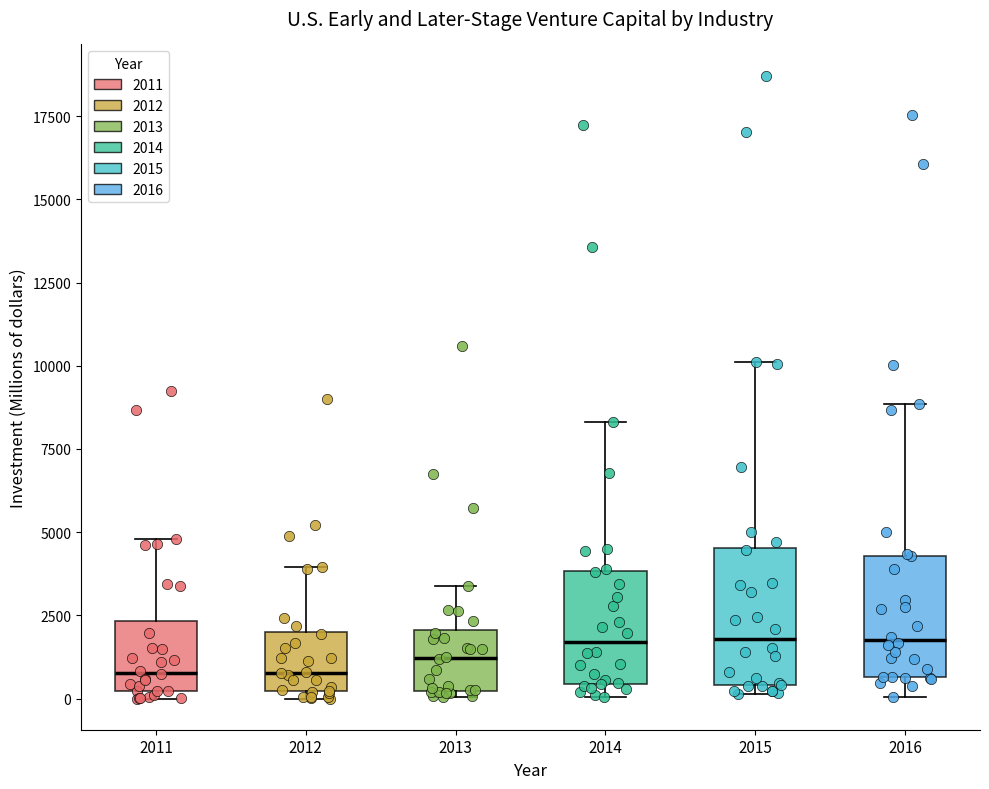

Reading left to right, read every box against the y-axis: the position of its median line, the range the box covers, and the ends of its whiskers. The values are not printed on the chart, so give them approximately, as read against the axis.

2011: median 1000, box 0 to 2500, whiskers 0 (just below the box's lower edge) to 5000
2012: median 1000, box 0 to 2000, whiskers 0 (just below the box's lower edge) to 4000
2013: median 1000, box 0 to 2000, whiskers 0 (just below the box's lower edge) to 3500
2014: median 1500, box 500 to 4000, whiskers 0 to 8500
2015: median 2000, box 500 to 4500, whiskers 0 to 10000
2016: median 2000, box 500 to 4500, whiskers 0 to 9000